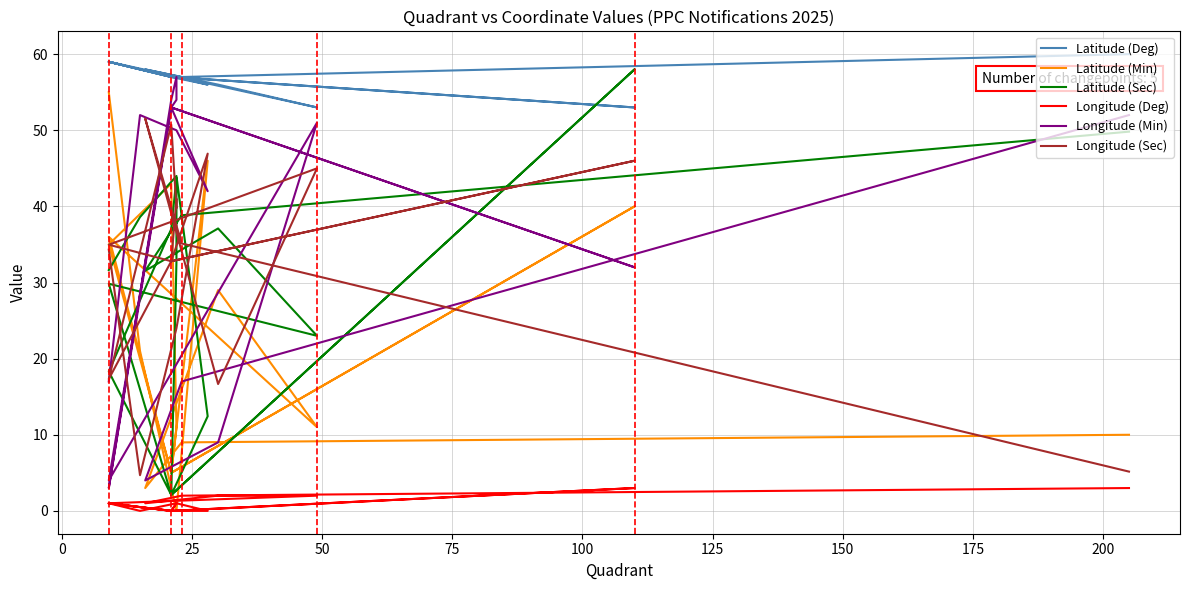

Is the value of Latitude (Min) at 16 greater than the value of Longitude (Min) at 200?

No